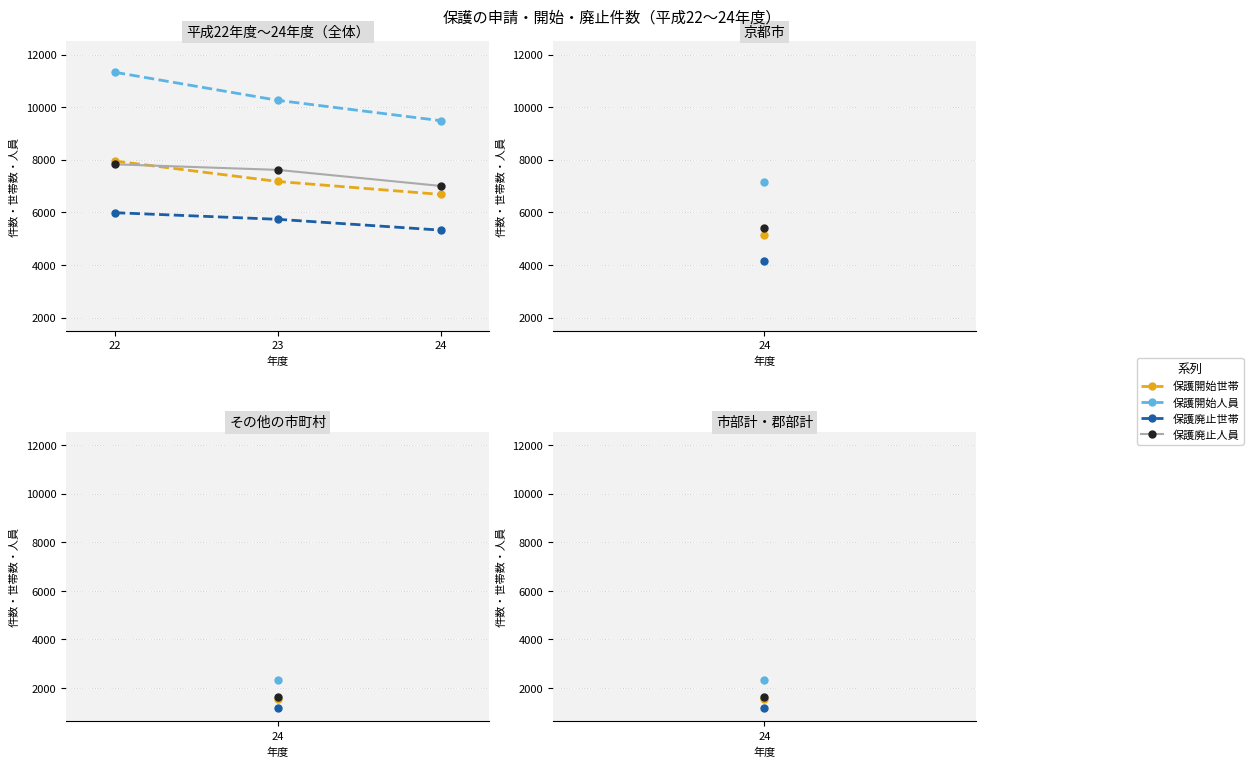

What is the value of the 保護開始世帯 point at the 3rd from the left?

6682